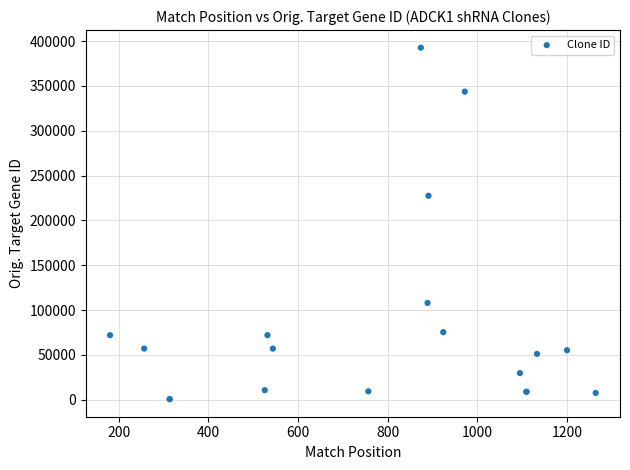

What Y value in the scatter plot is closest to 196708?

227525